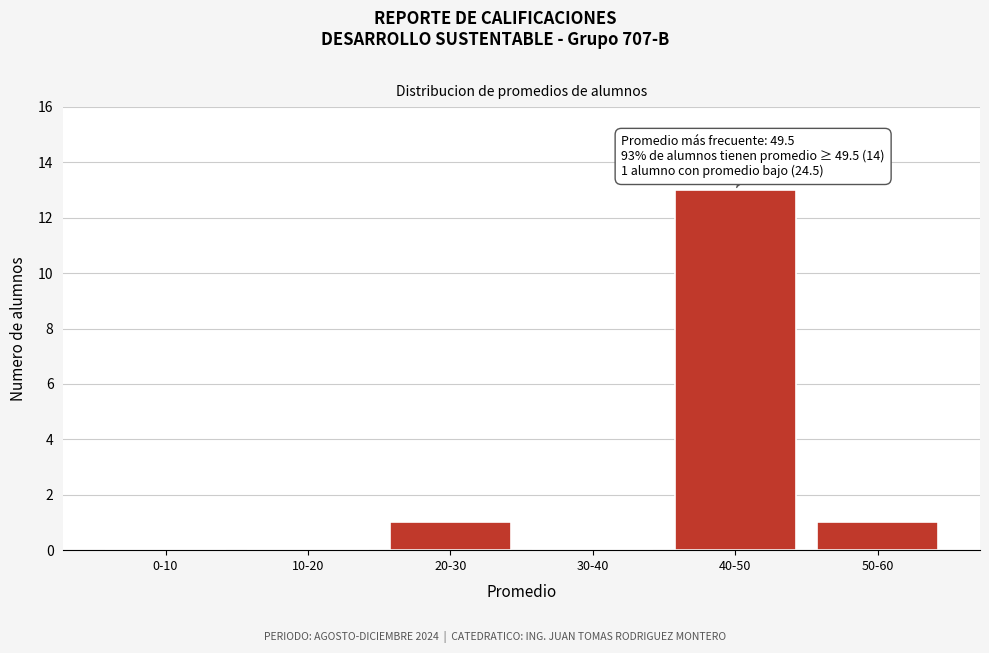

Reading right to left, extract all data points from this chart.

50-60=1	40-50=13	30-40=0	20-30=1	10-20=0	0-10=0